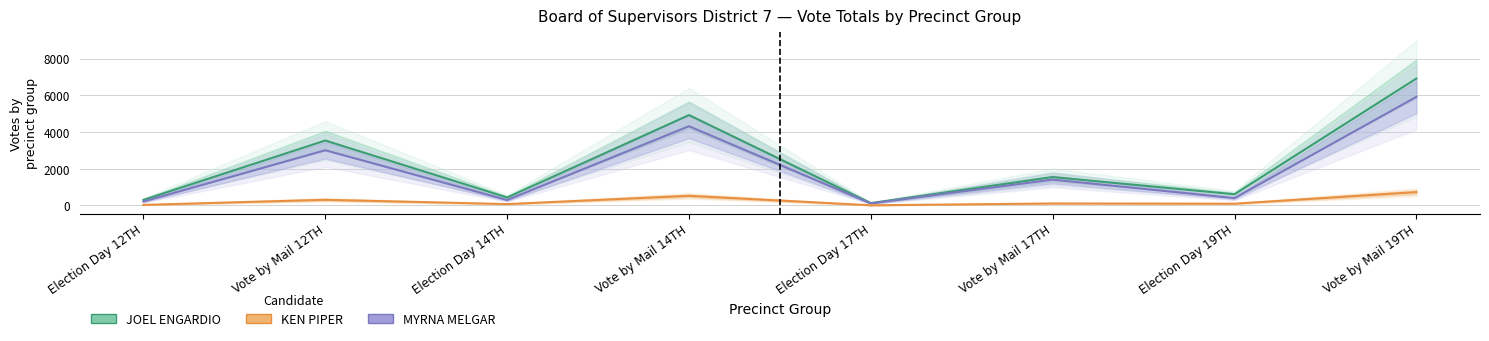

True or false: VILASKA NGUYEN and KEN PIPER intersect in this chart.

False